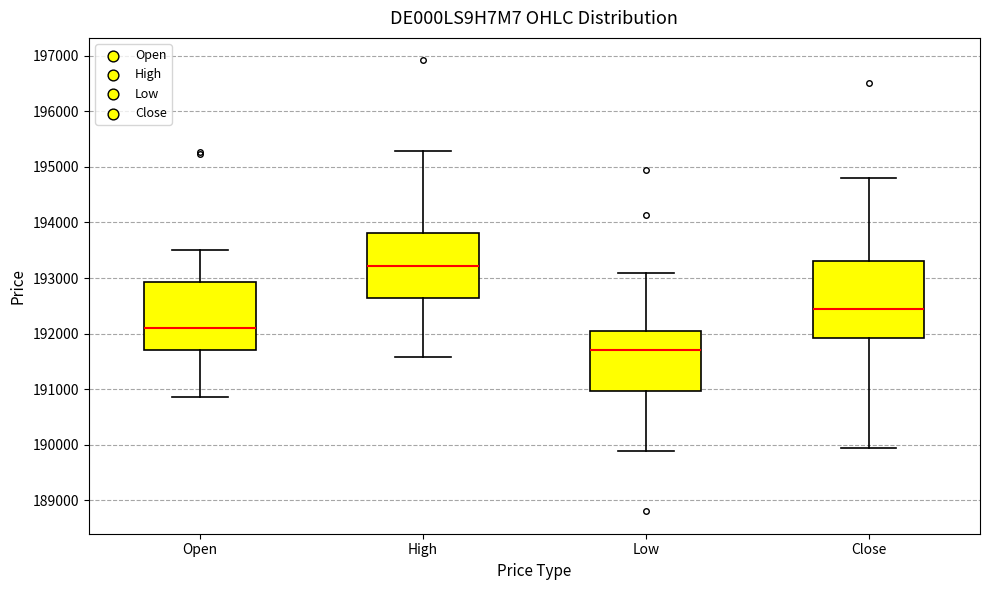

Which box has the highest median line?

High